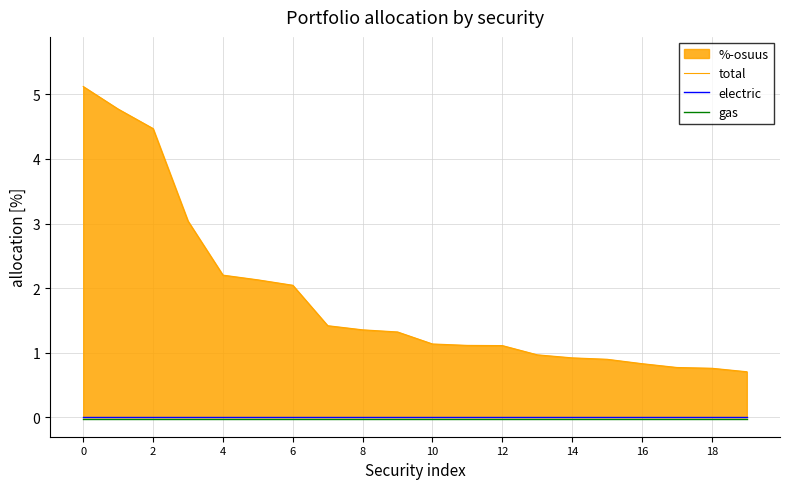

Does the chart display data point markers on the line(s)?

No